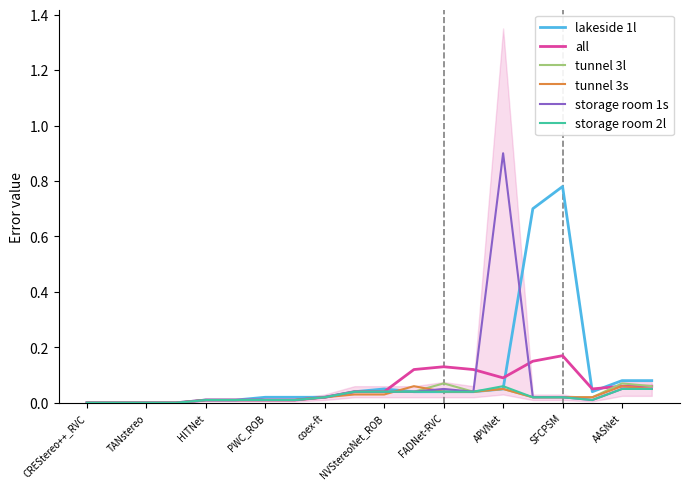

In storage room 2l, how many points are higher than both neighbors (excluding endpoints)?

1